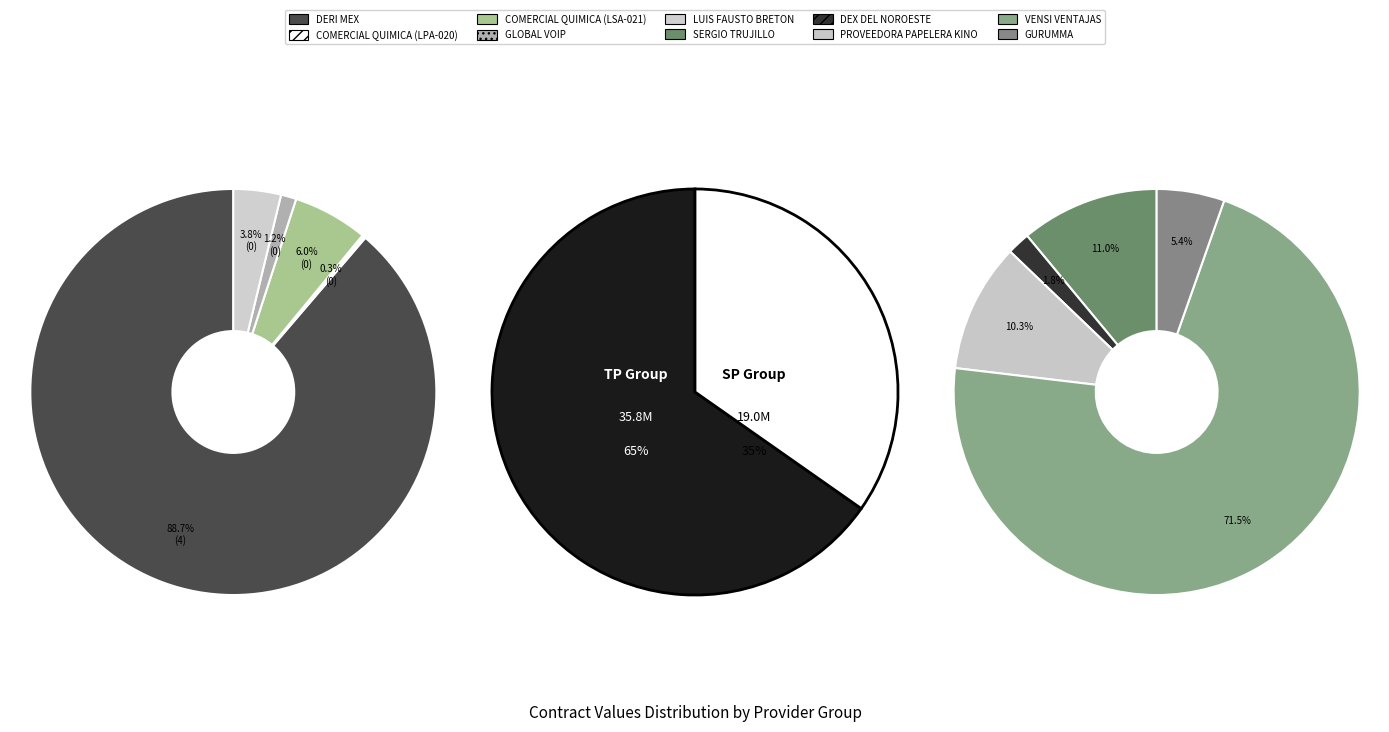

What is the change in value from GLOBAL VOIP to DEX DEL NOROESTE?

-92549.7